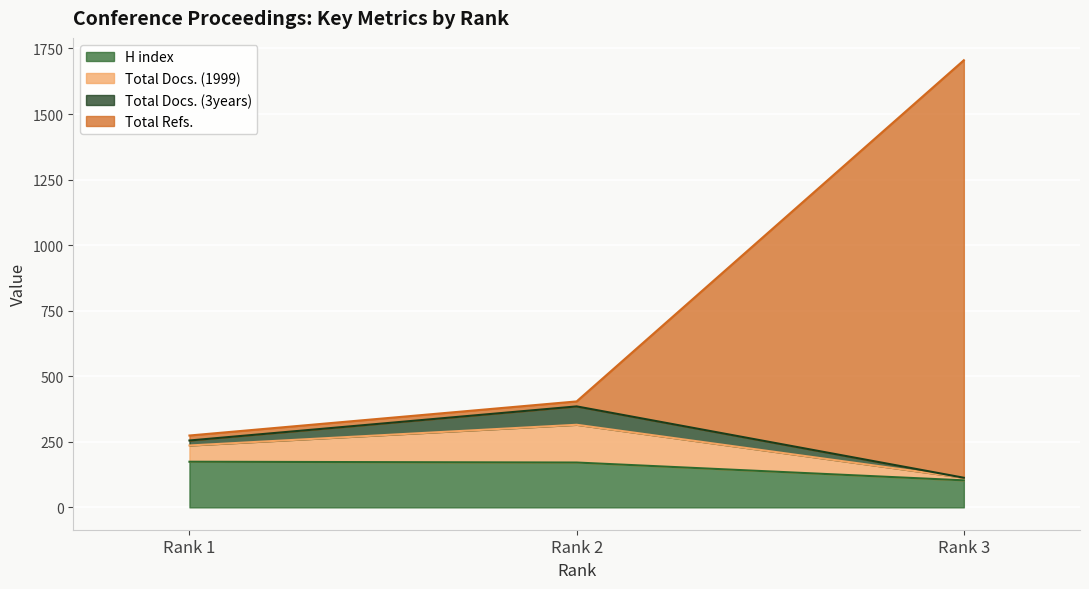

At which label does H index first exceed 171?

Rank 1